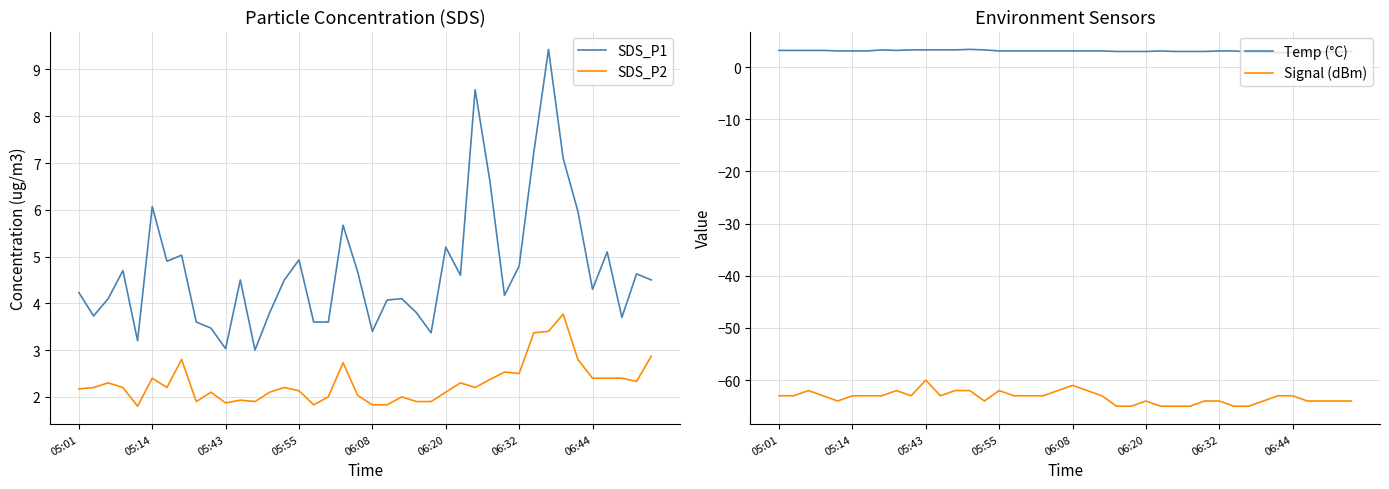

True or false: SDS_P2 and SDS_P1 intersect in this chart.

False